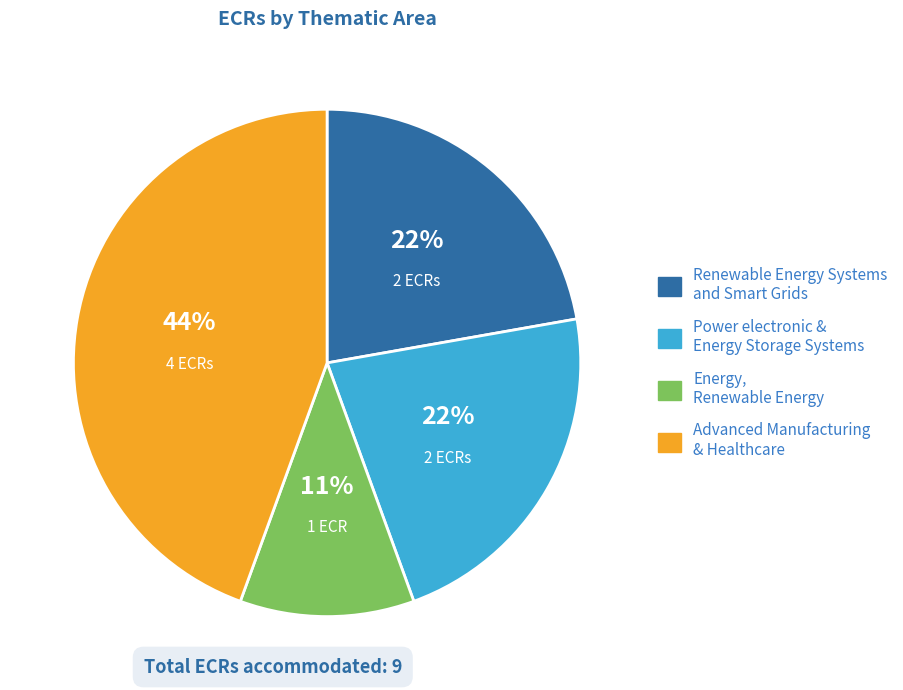

Does any single category account for the majority?

No